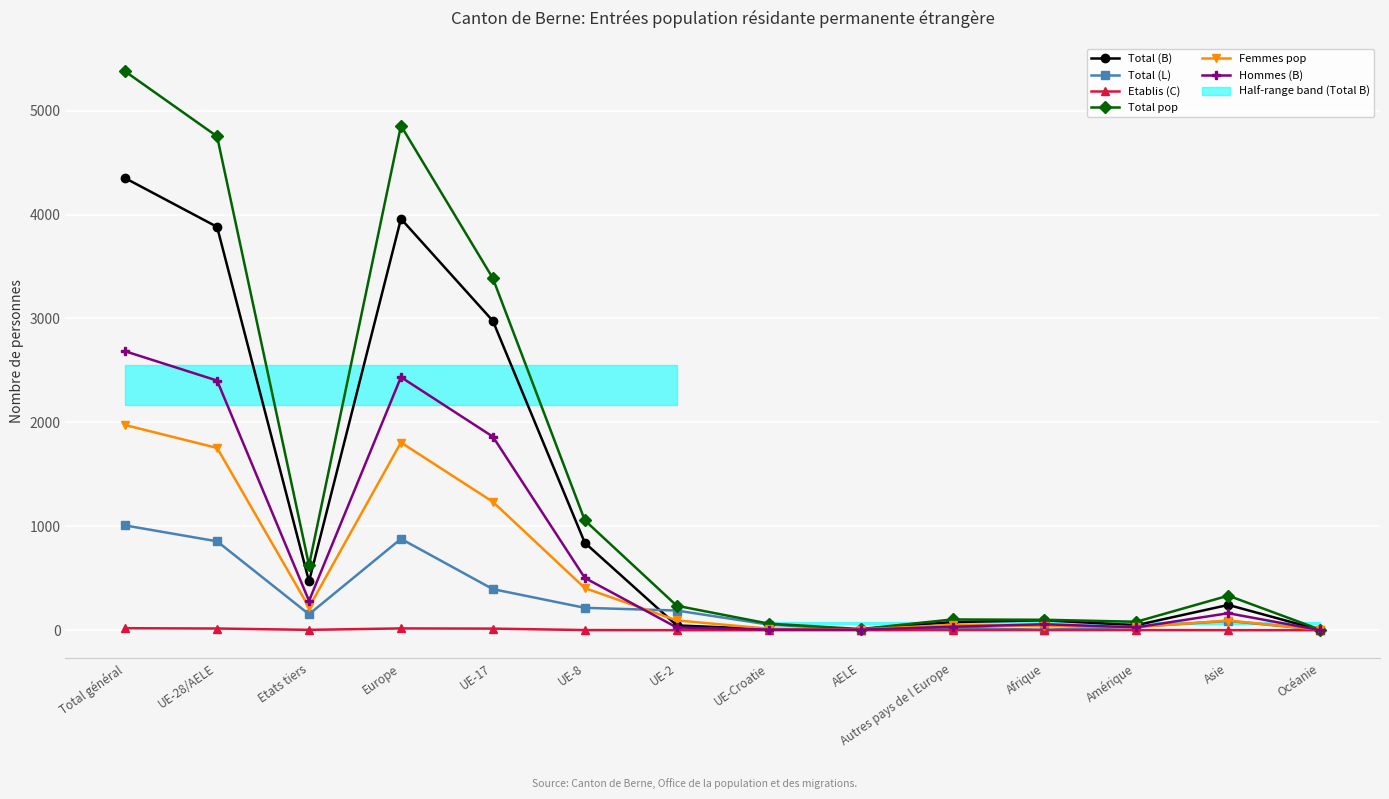

Between which two adjacent categories do Hommes (B) and Total (L) first intersect?

UE-8 and UE-2